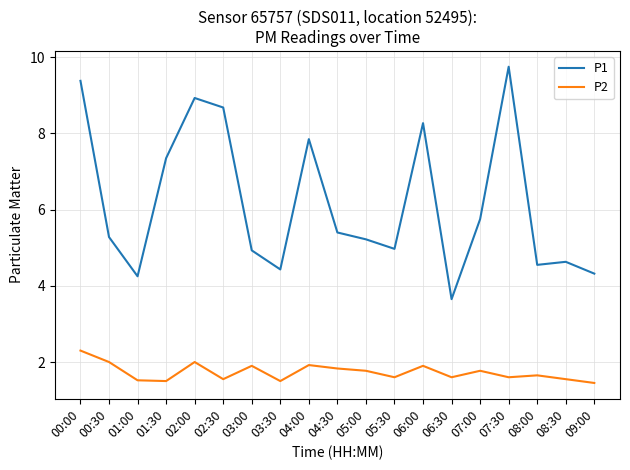

The value of P2 at 04:00 is 3.0. True or false?

False